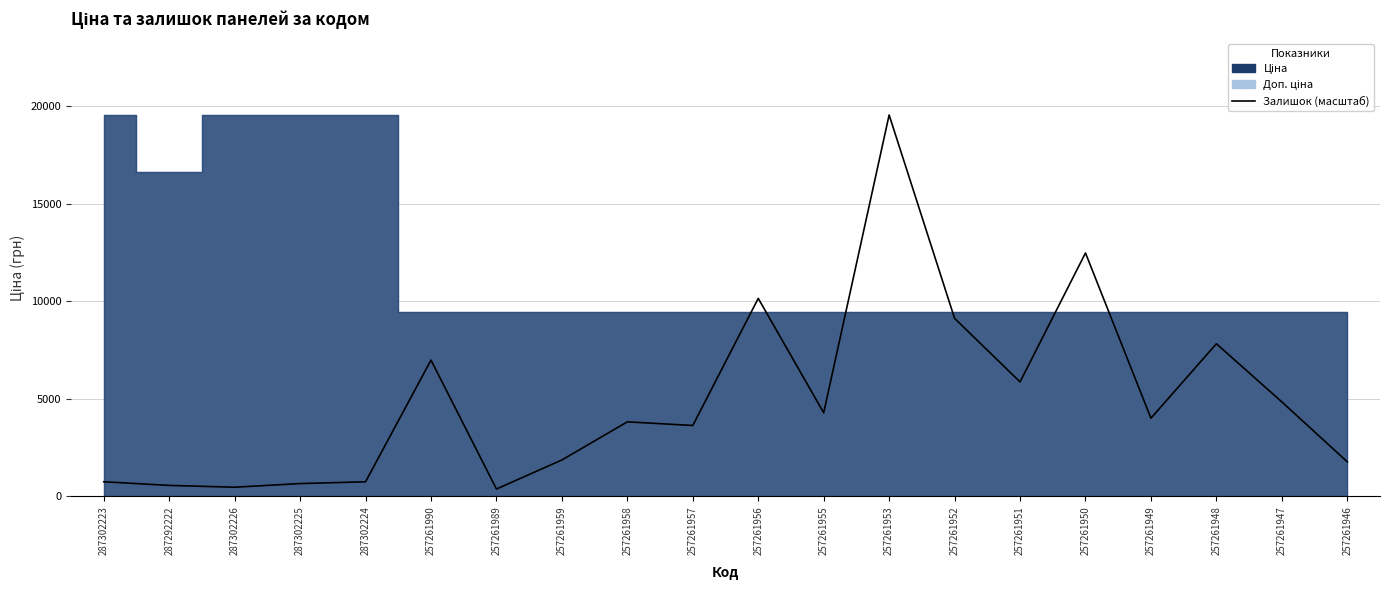

List the labels in order of value, largest first.

257261953, 257261950, 257261956, 257261952, 257261948, 257261990, 257261951, 257261947, 257261955, 257261949, 257261958, 257261957, 257261959, 257261946, 287302223, 287302224, 287302225, 287292222, 287302226, 257261989